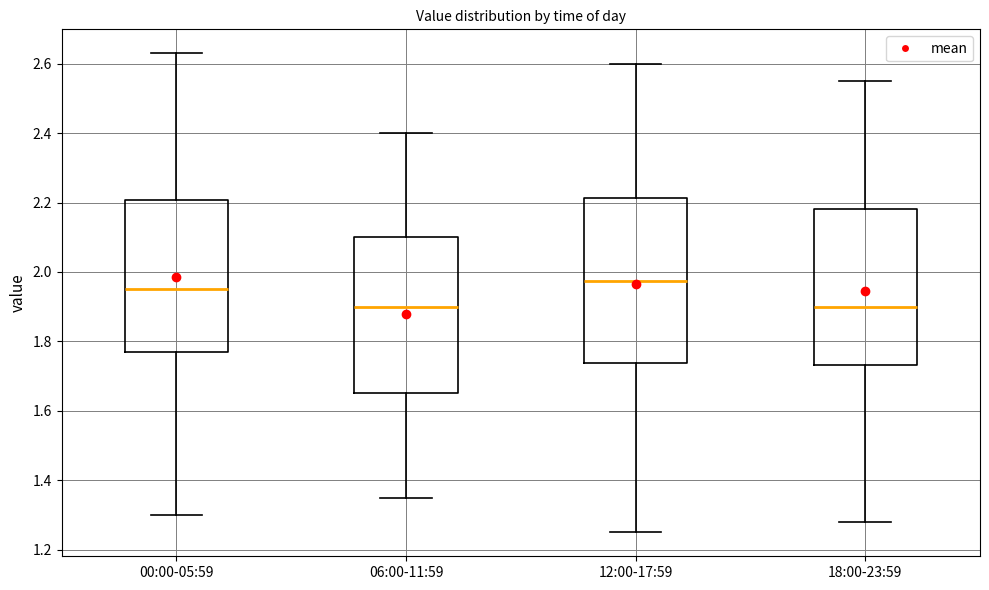

Reading left to right, read every box against the y-axis: the position of its median line, the range the box covers, and the ends of its whiskers. The values are not printed on the chart, so give them approximately, as read against the axis.

00:00-05:59: median 1.96, box 1.78 to 2.20, whiskers 1.30 to 2.64
06:00-11:59: median 1.90, box 1.66 to 2.10, whiskers 1.36 to 2.40
12:00-17:59: median 1.98, box 1.74 to 2.22, whiskers 1.26 to 2.60
18:00-23:59: median 1.90, box 1.74 to 2.18, whiskers 1.28 to 2.56